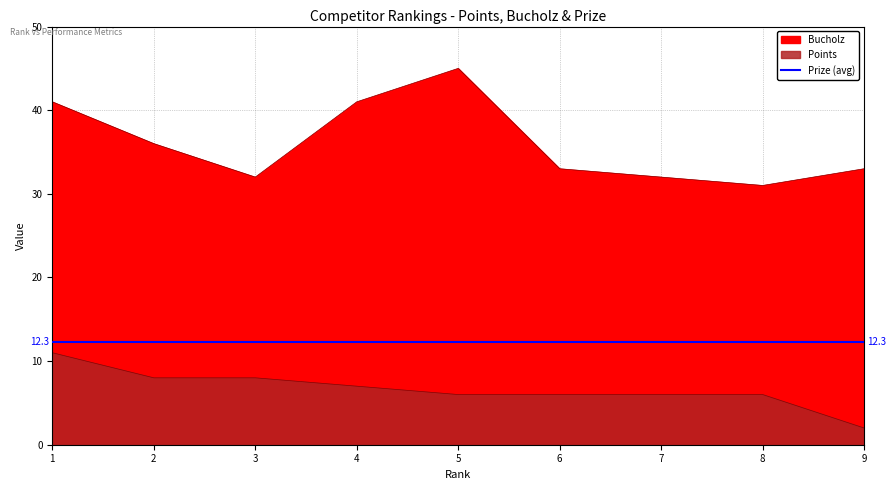

Is the value of Points at 2 greater than the value of Bucholz at 7?

No